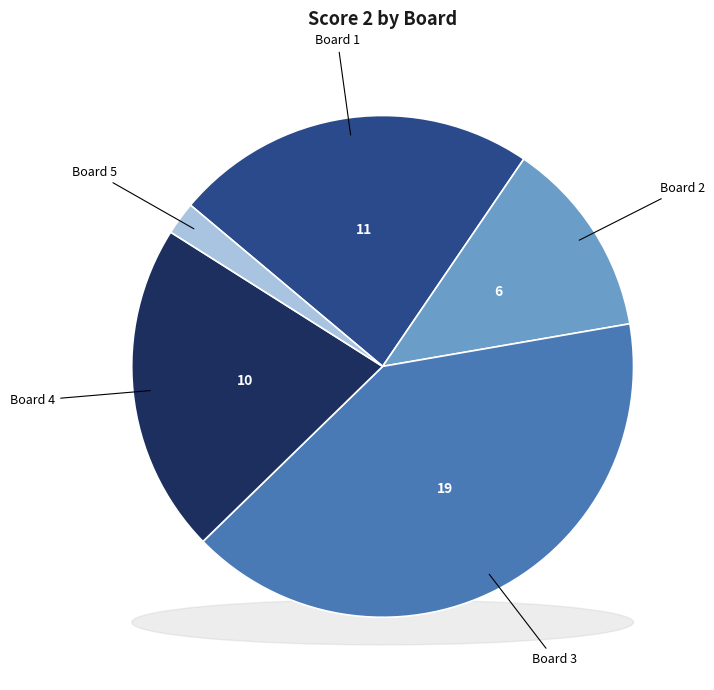

What percentage is NOT represented by Board 5?

97.9%